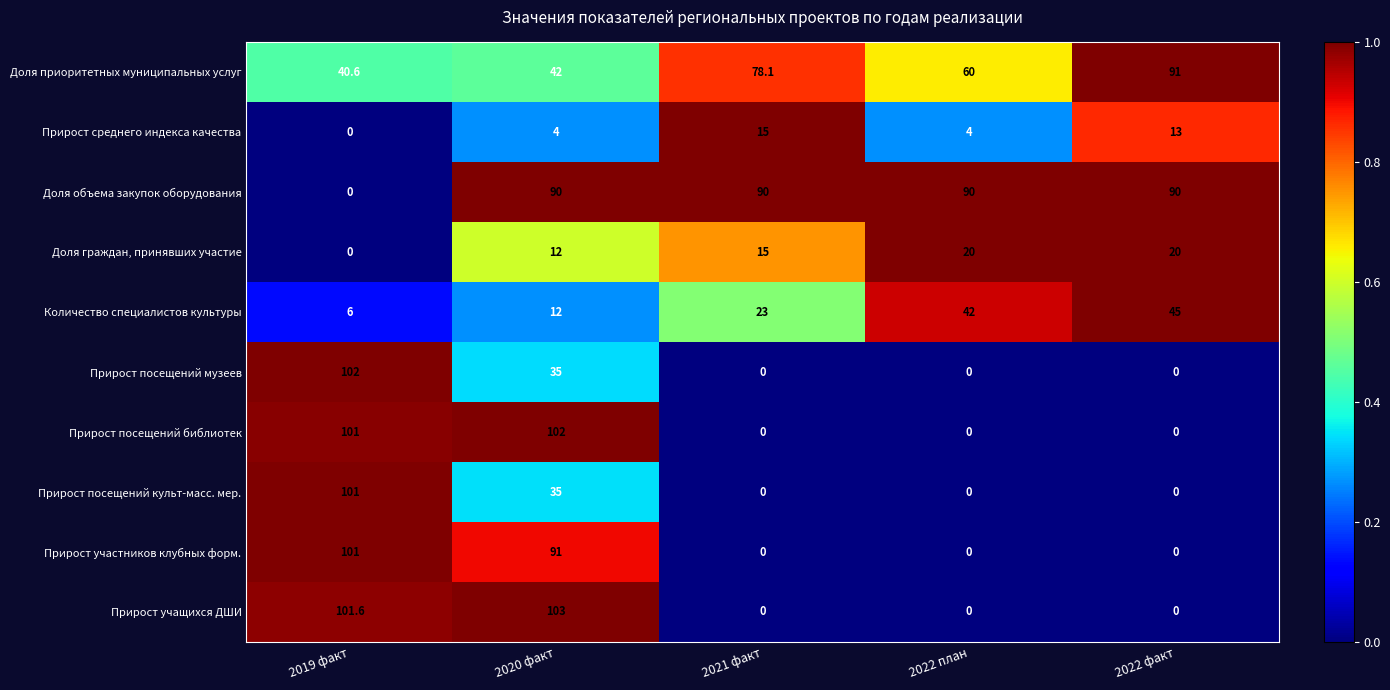

Read the Количество специалистов культуры value at 2020 факт.

12.0